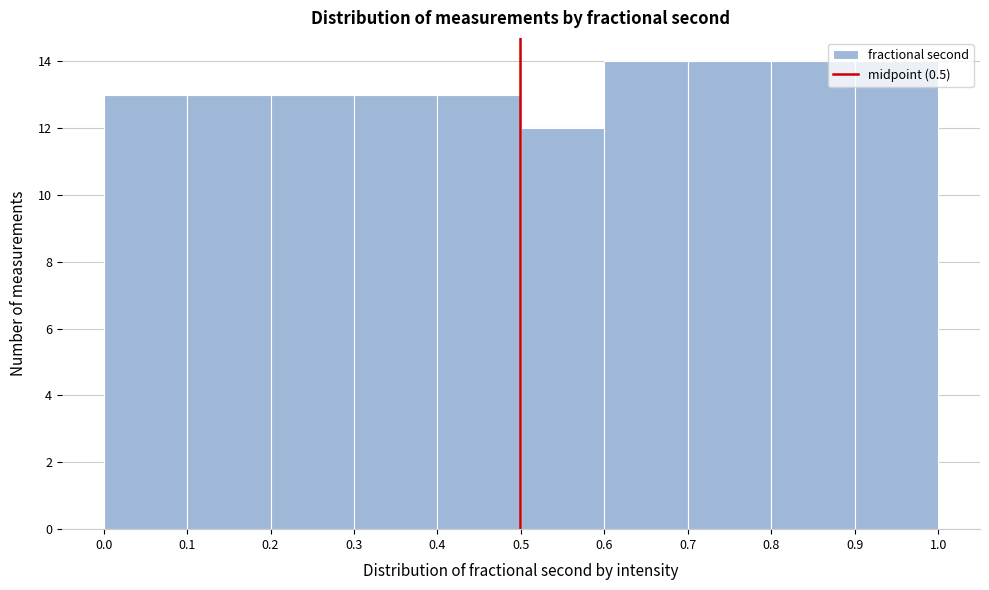

Reading left to right, transcribe this chart: for each bar, give the range it covers on the x-axis and its height. The values are not printed on the chart, so give them approximately, as read against the axis.

0.0 to 0.1: 13
0.1 to 0.2: 13
0.2 to 0.3: 13
0.3 to 0.4: 13
0.4 to 0.5: 13
0.5 to 0.6: 12
0.6 to 0.7: 14
0.7 to 0.8: 14
0.8 to 0.9: 14
0.9 to 1.0: 14